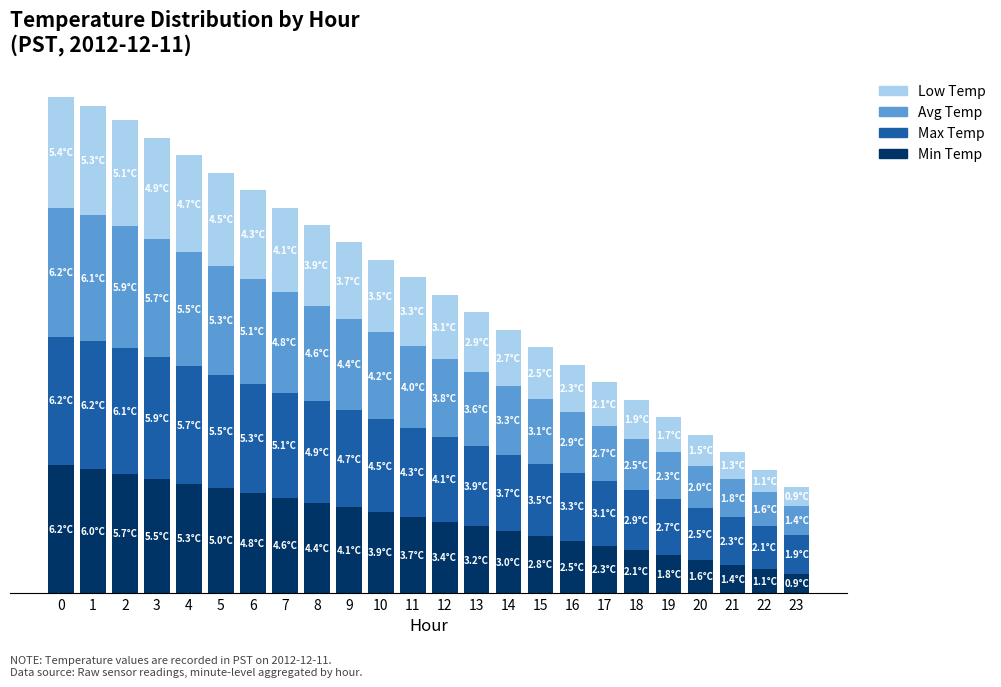

What are all the series names shown in the legend?

Low Temp, Avg Temp, Max Temp, Min Temp